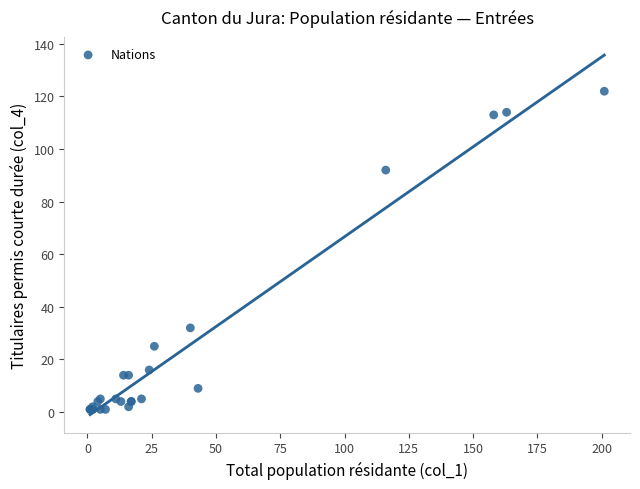

What Y value in the scatter plot is closest to 61?

32